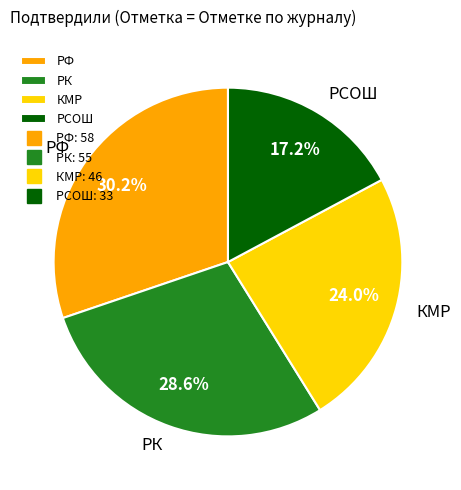

Which category has the biggest portion of the pie?

РФ